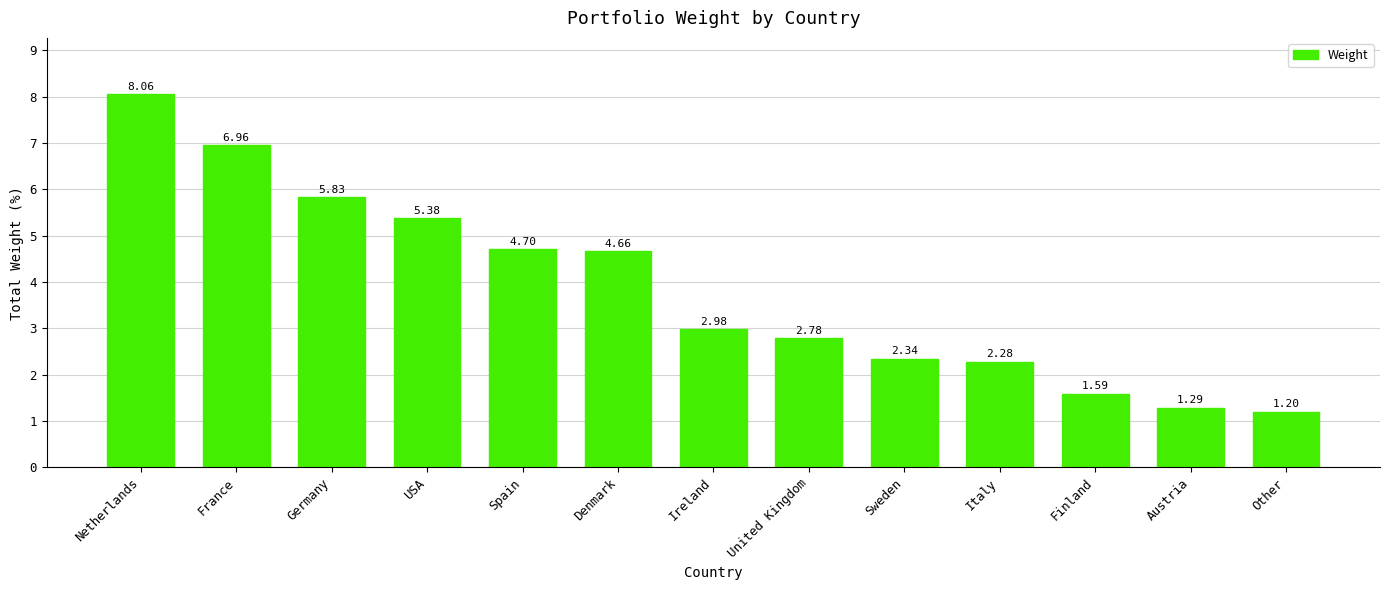

At which category does the chart reach its peak across all series?

Netherlands